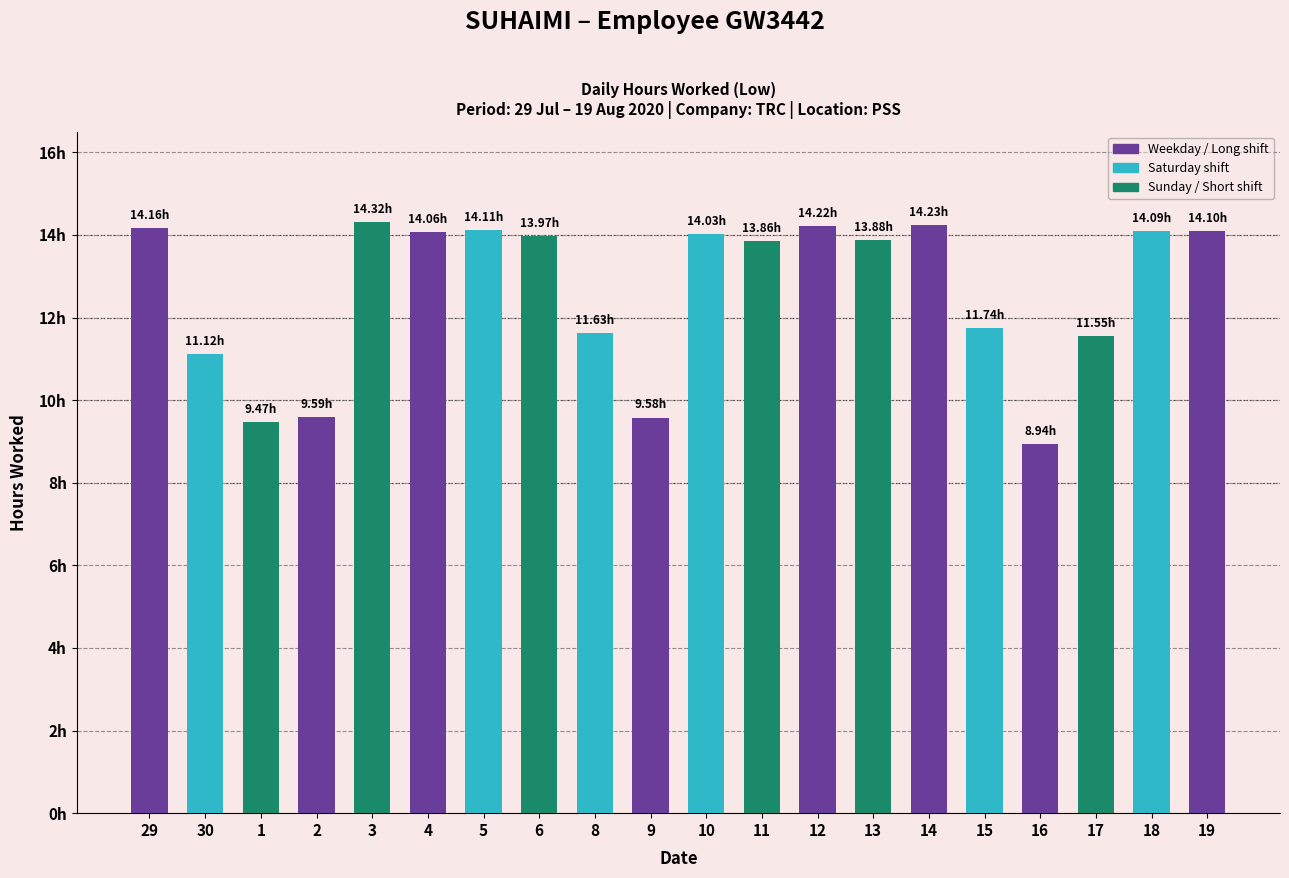

Does the chart contain any negative values?

No